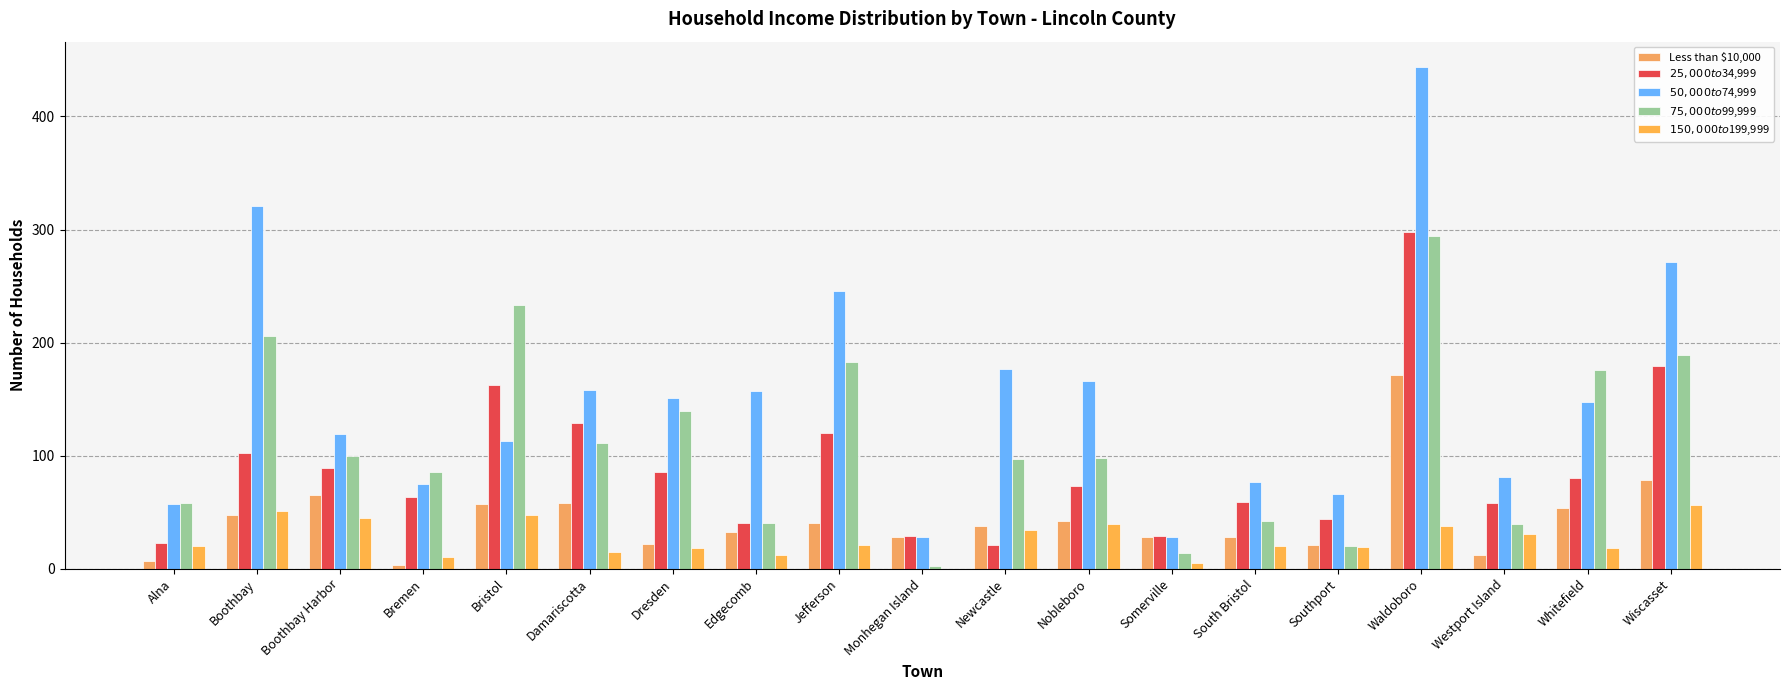

Rank the series at Boothbay Harbor from highest to lowest value.

$50,000 to $74,999, $75,000 to $99,999, $25,000 to $34,999, Less than $10,000, $150,000 to $199,999